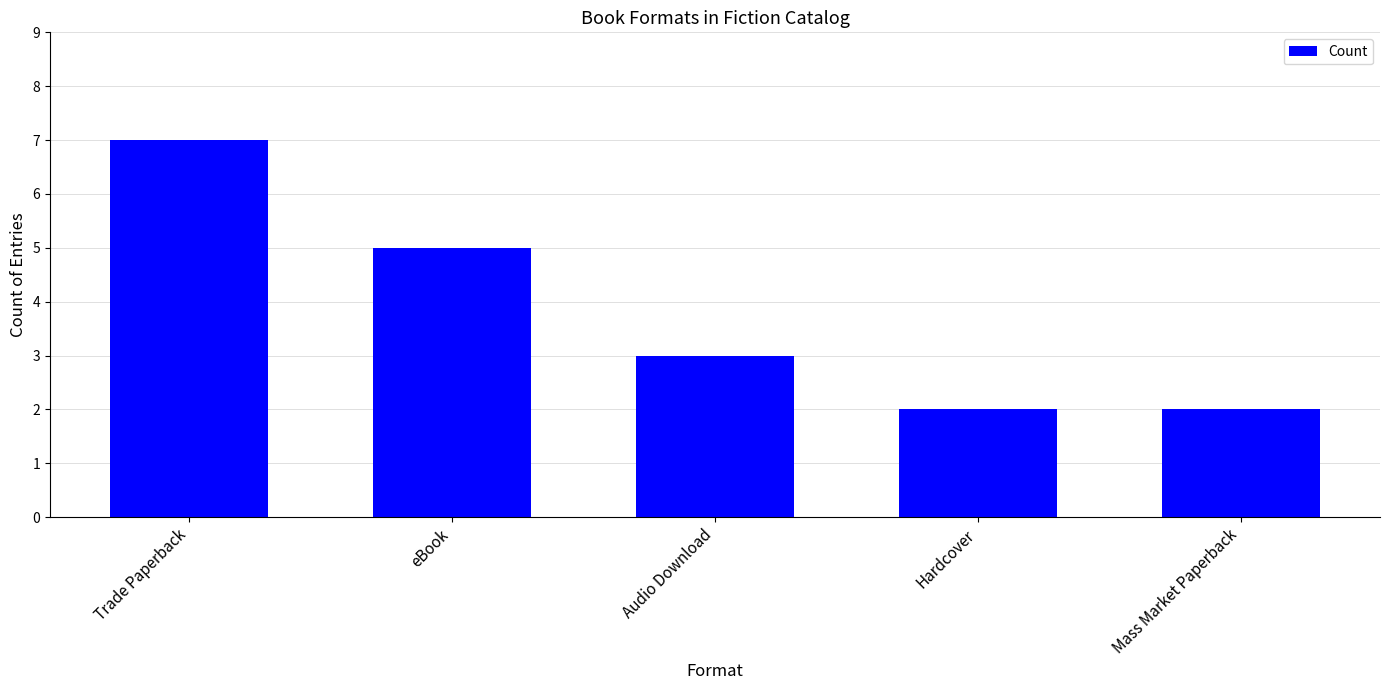

Reading left to right, extract all data points from this chart.

7	5	3	2	2